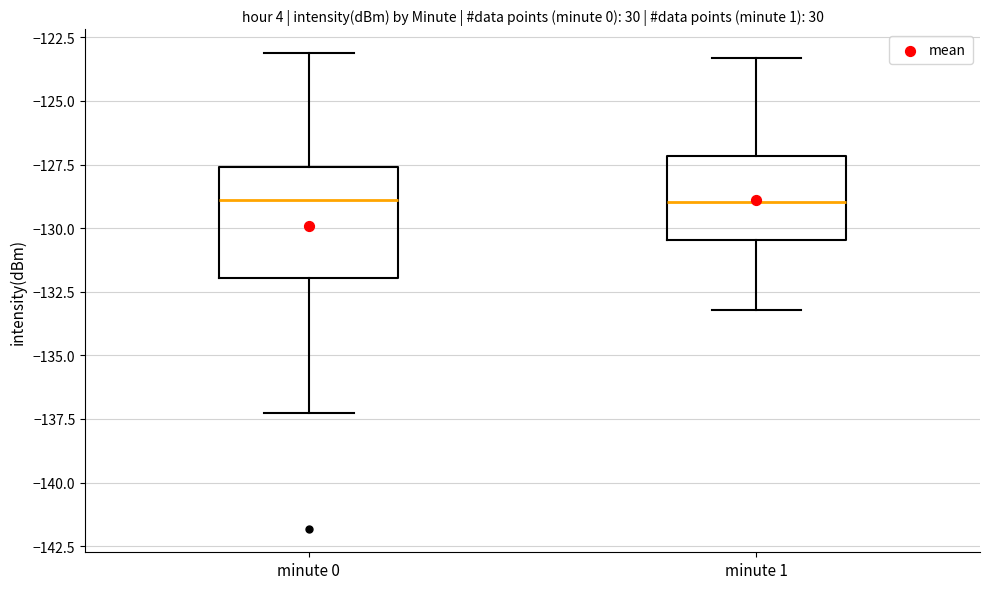

Reading left to right, transcribe this box plot: for each box, give where its median line is, the range the box spans, and where its two whiskers end, as read against the y-axis. The values are not printed on the chart, so give them approximately, as read against the axis.

minute 0: median -129.0, box -132.0 to -127.5, whiskers -137.5 to -123.0
minute 1: median -129.0, box -130.5 to -127.0, whiskers -133.0 to -123.5